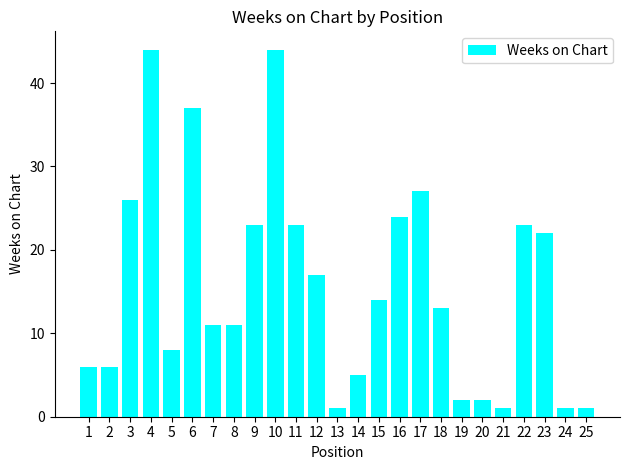

What is the sum of all values?

392